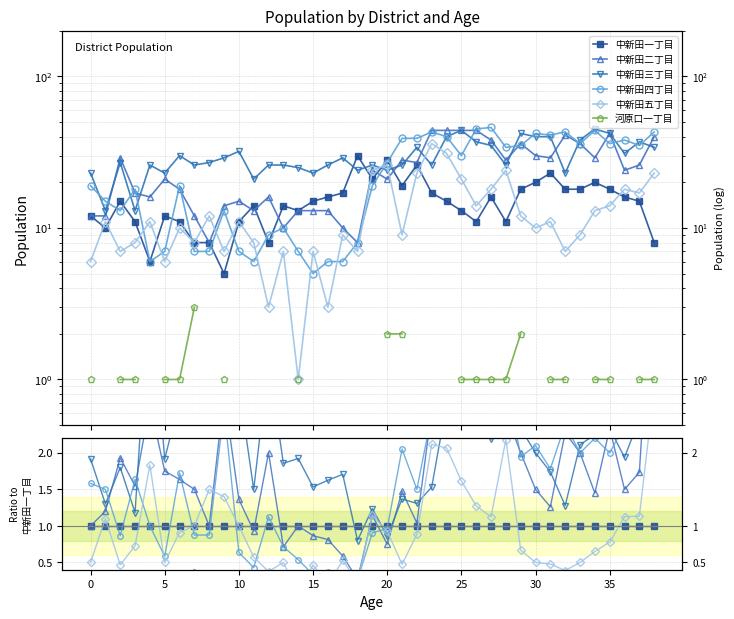

Which series ends up on top after the final intersection of 中新田五丁目 and 中新田四丁目?

中新田四丁目